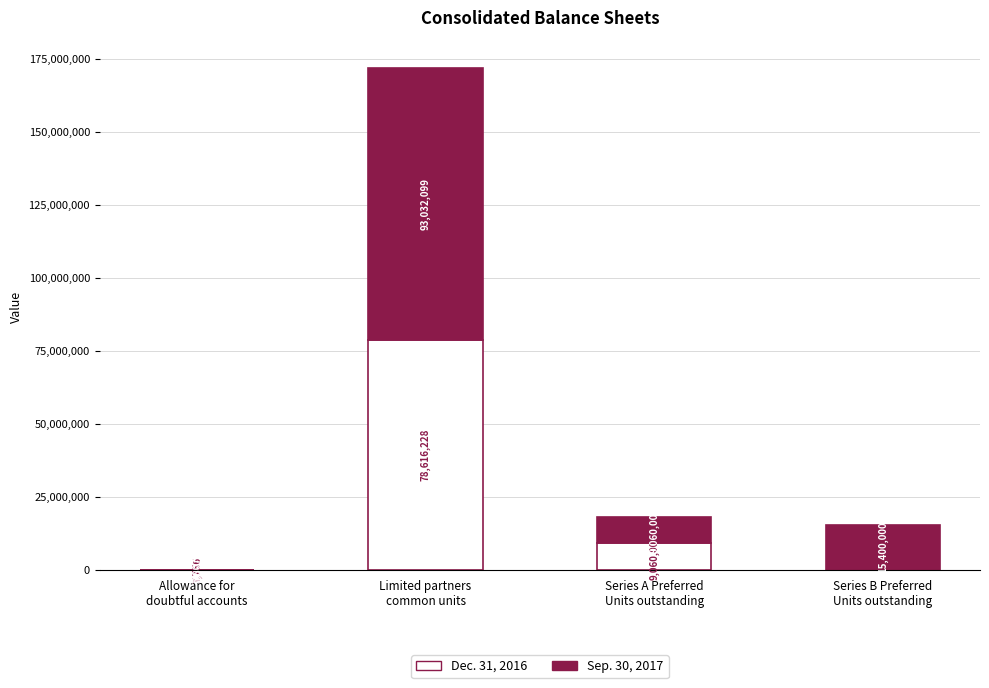

Are the bars horizontal?

No